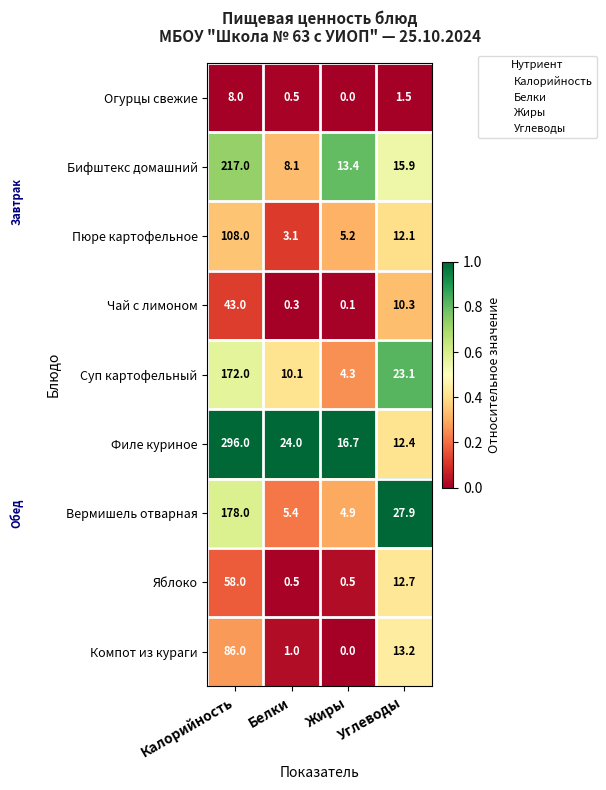

What is the spread (max minus min) of values at Калорийность?

288.0